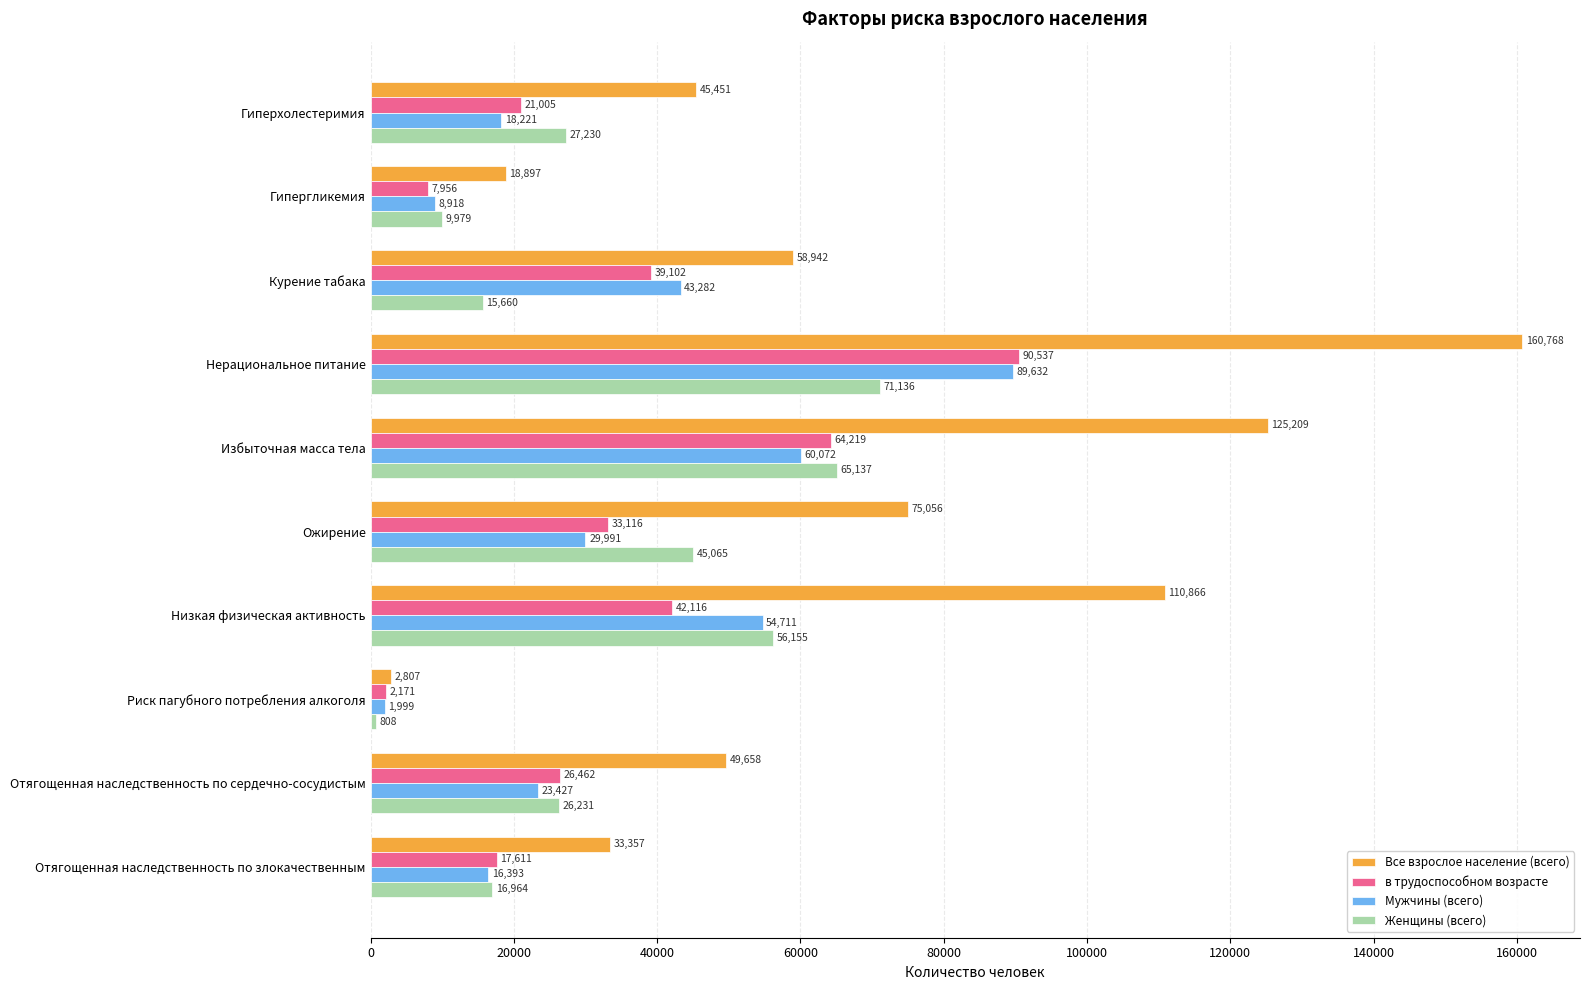

Which series has the largest total across all categories?

Все взрослое население (всего)